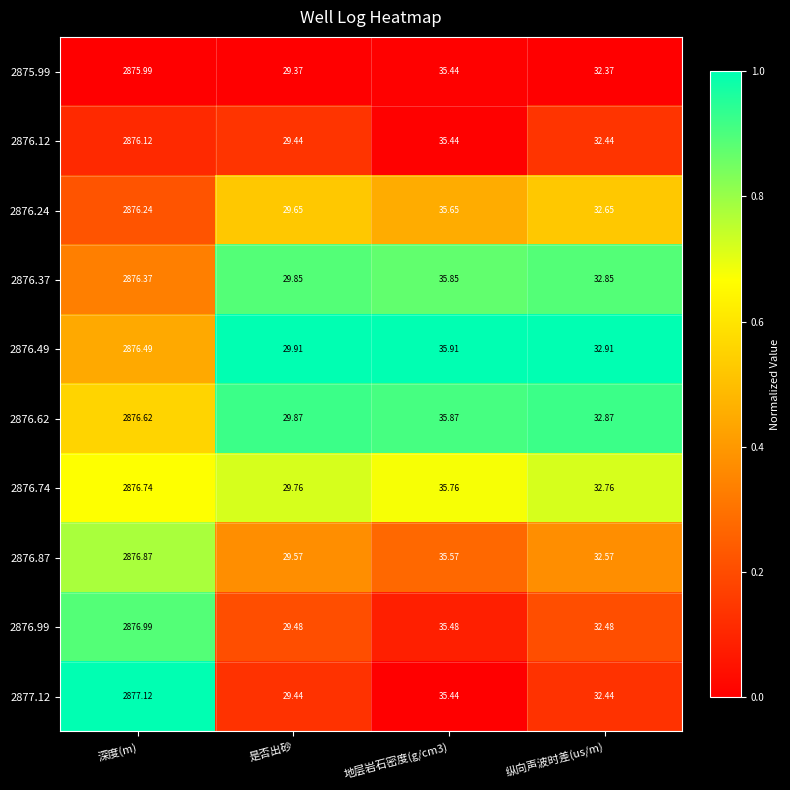

At which category is the sum across all series the highest?

深度(m)